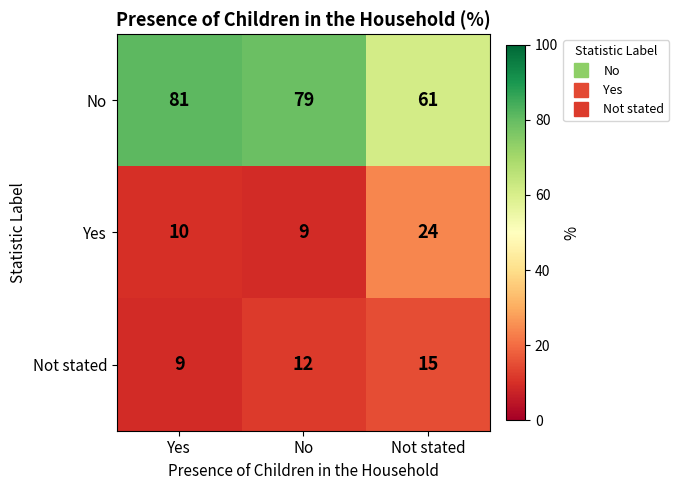

The Yes series shows 3 at Yes. True or false?

False